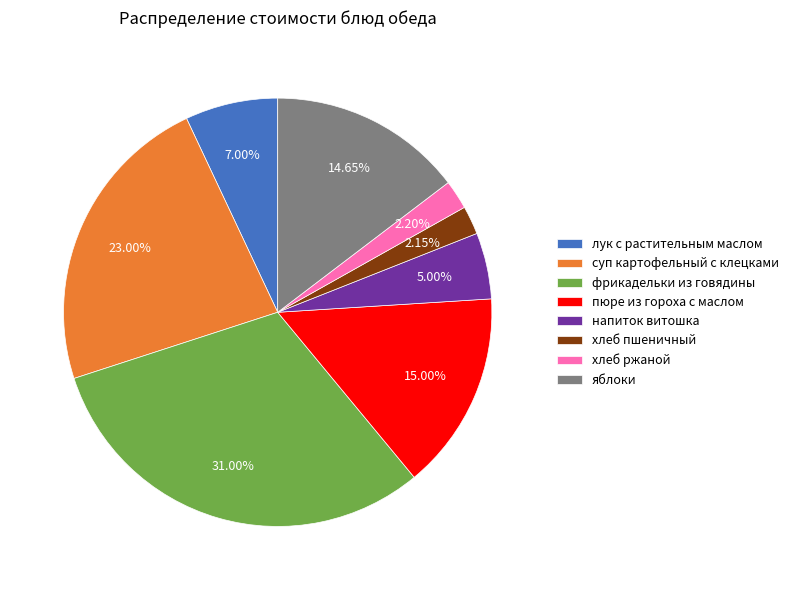

The суп картофельный с клецками slice represents 29% of the pie. True or false?

False